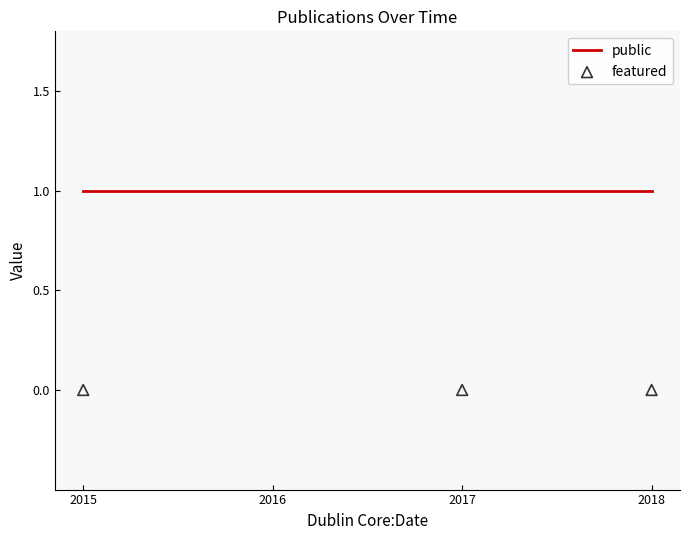

What is the total value across all series at 2017?

1